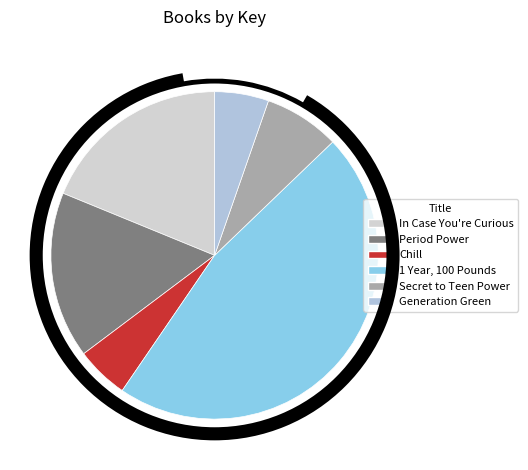

What percentage is the Period Power slice, to the nearest percent?

16%